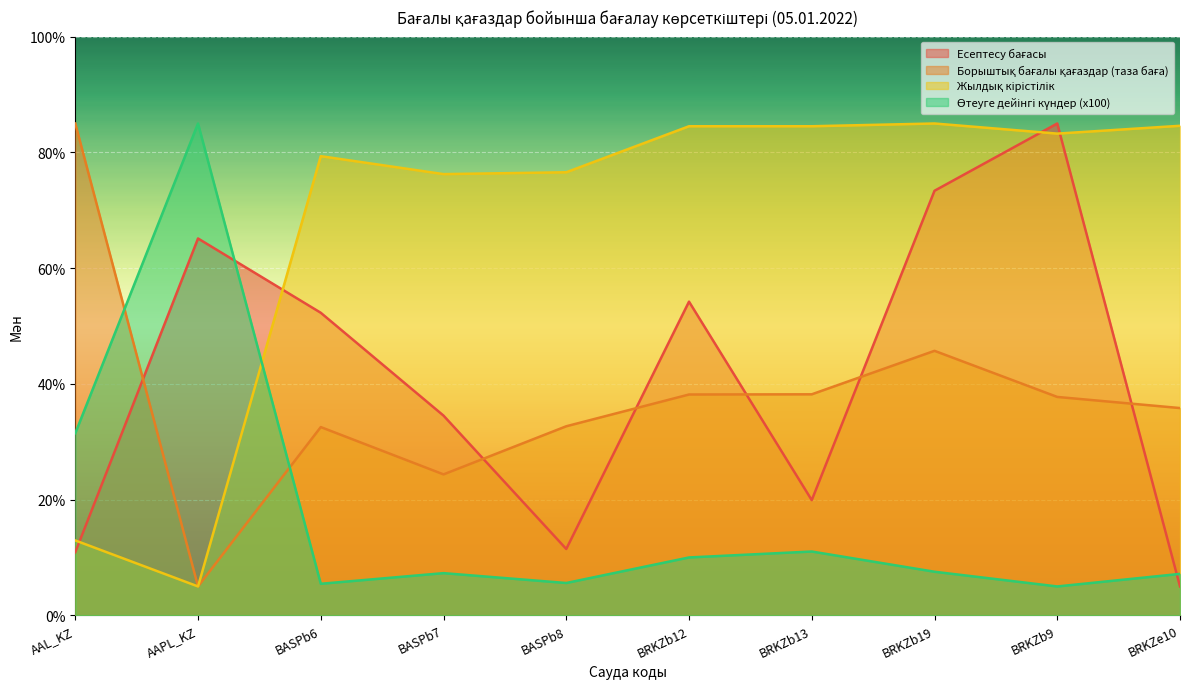

How many values in the Борыштық бағалы қағаздар (таза баға) series exceed 37?

5